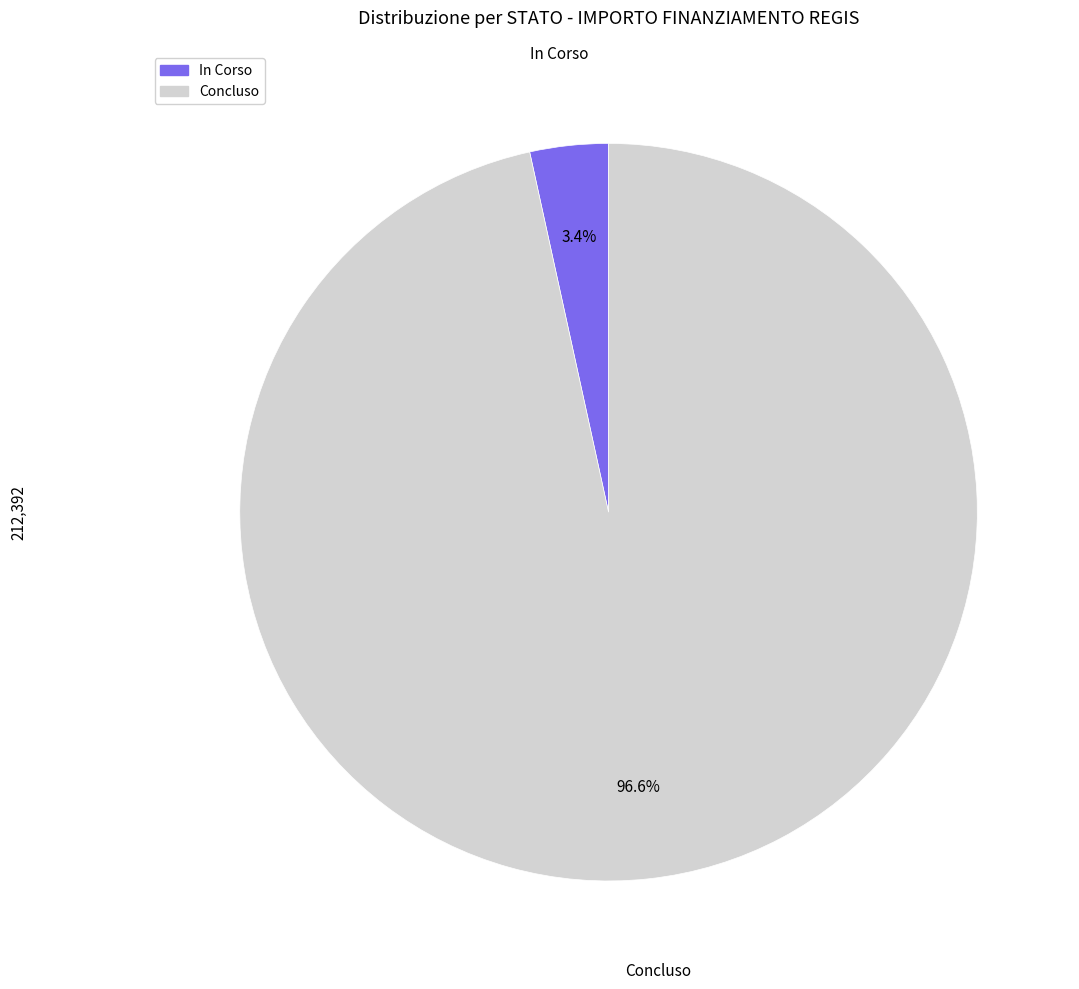

Which slice is the largest?

Concluso